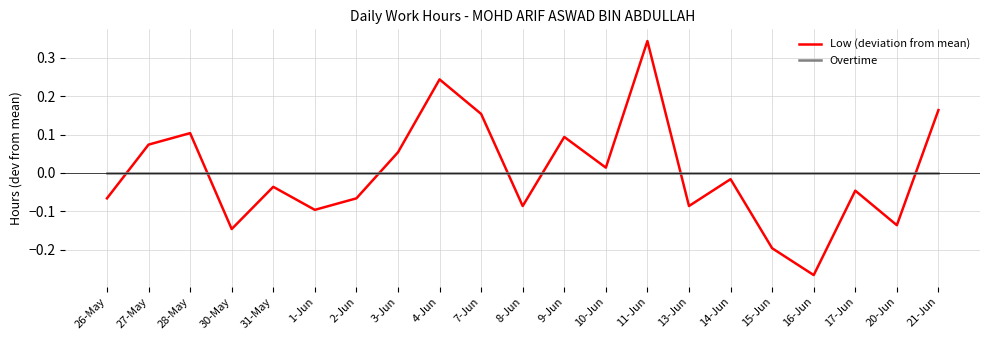

What position from the right is 26-May?

21